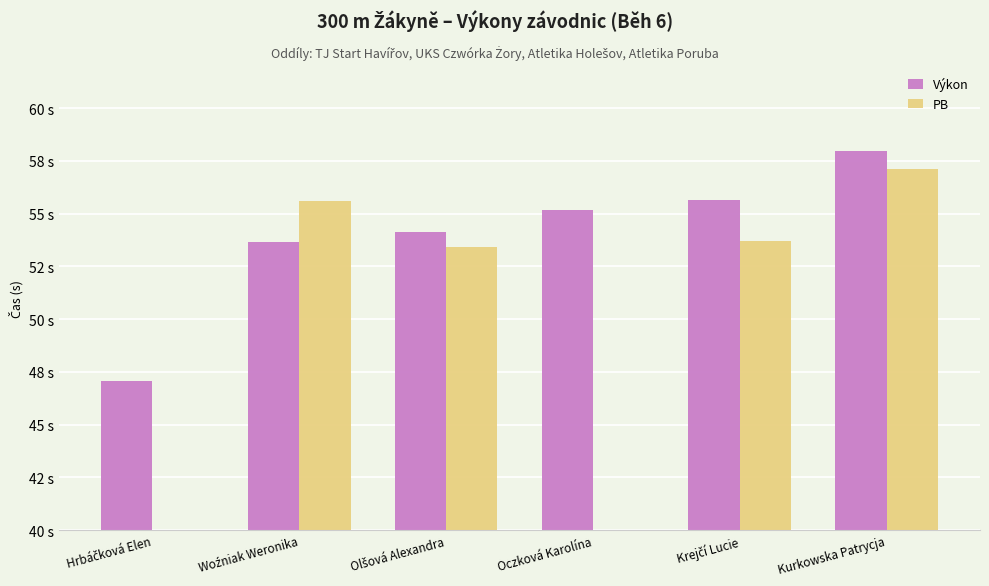

At which category is the sum across all series the highest?

Kurkowska Patrycja